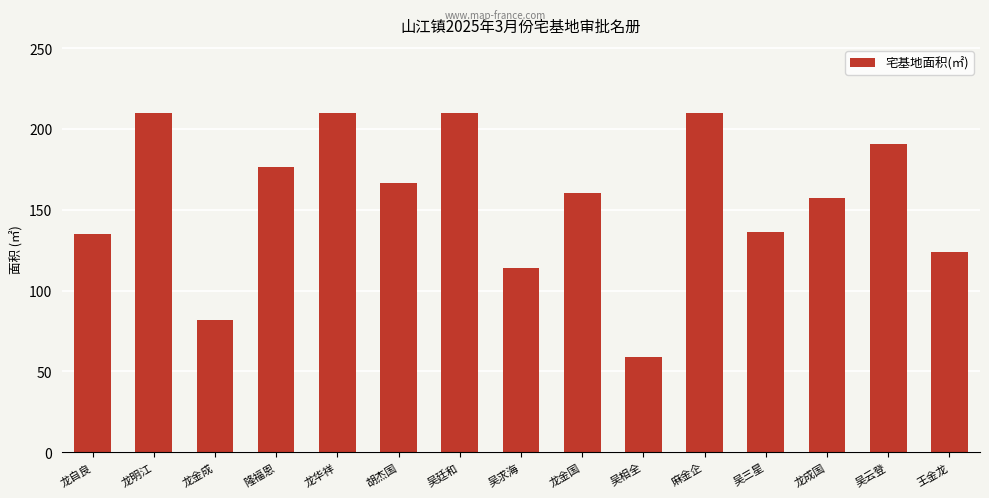

The value at 隆福恩 is 176.6. True or false?

True